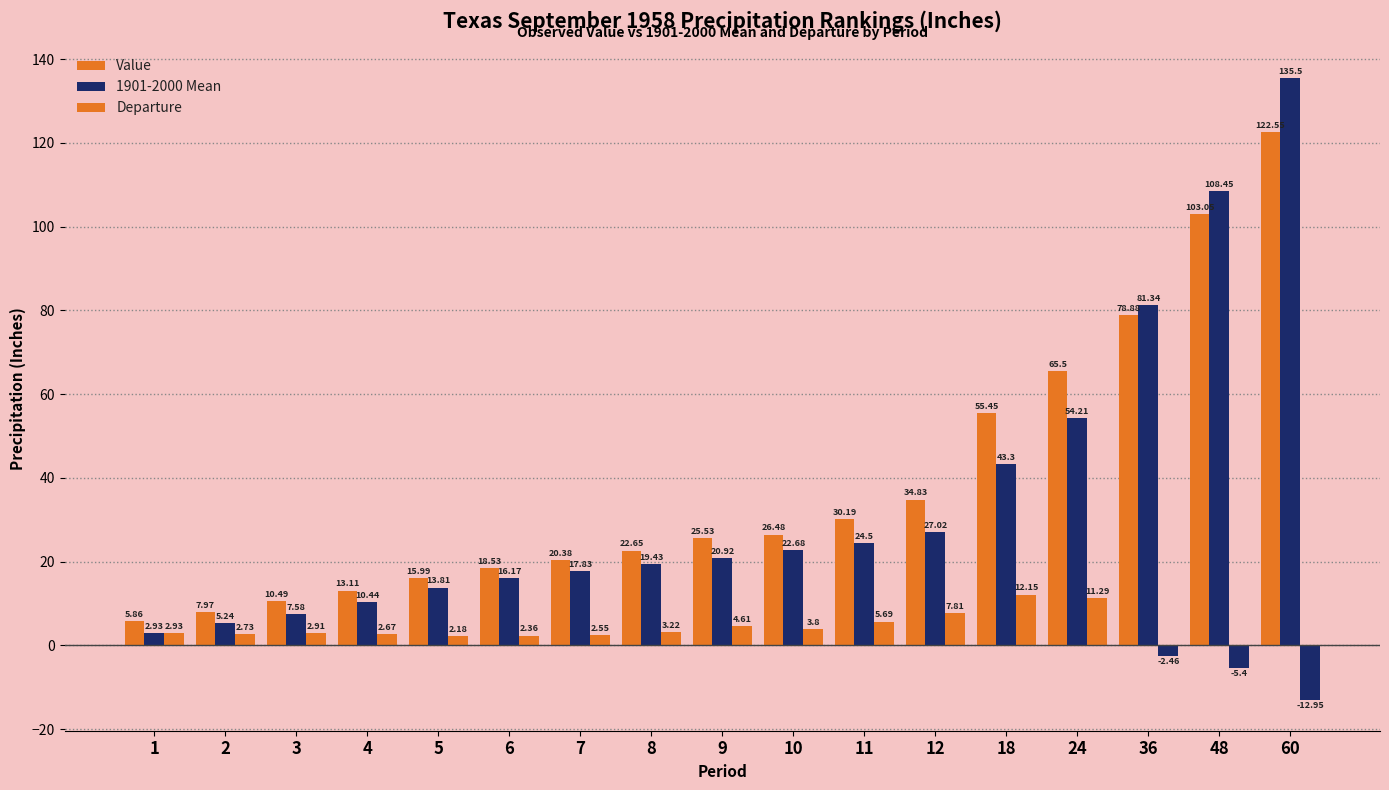

Which label corresponds to the smallest value in the chart?

60